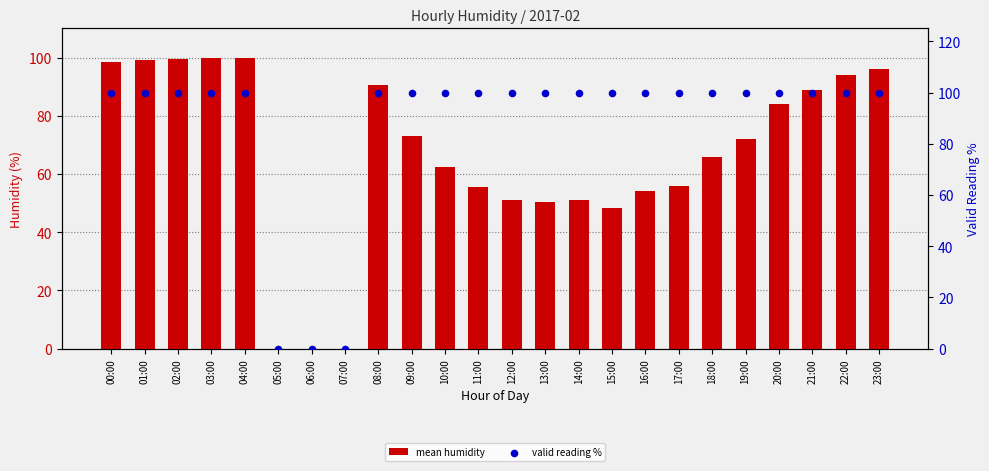

At how many categories does at least one series exceed 85?

21